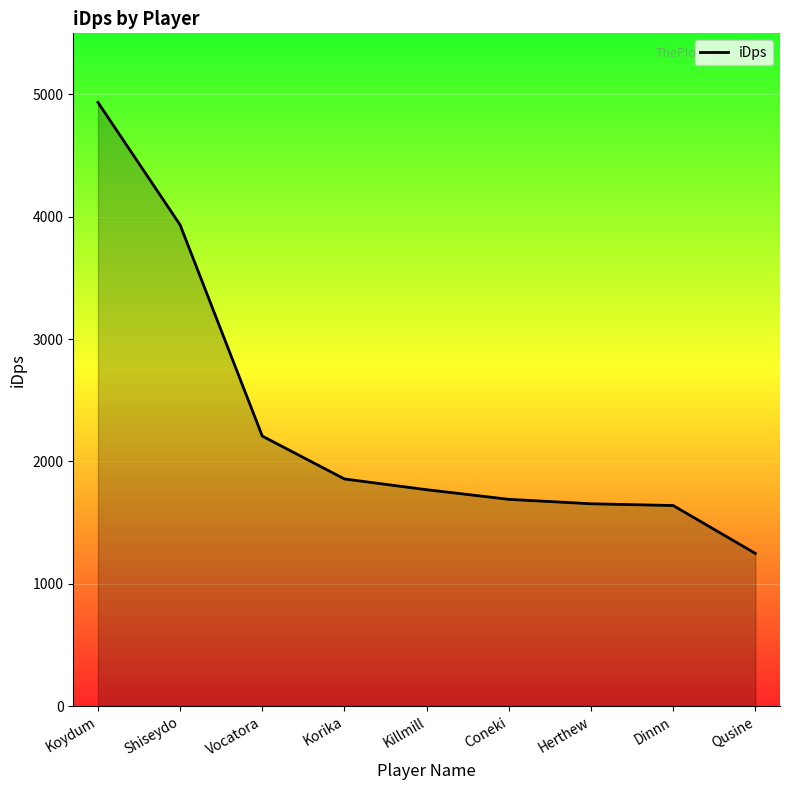

What is the greatest value displayed?

4935.8